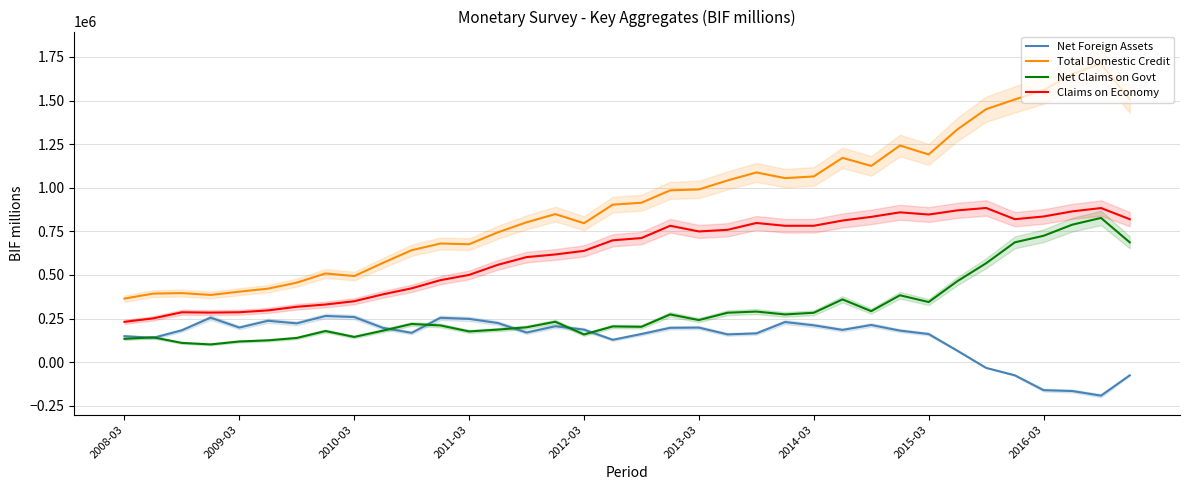

How many data points in Total Domestic Credit are less than 913943?

18